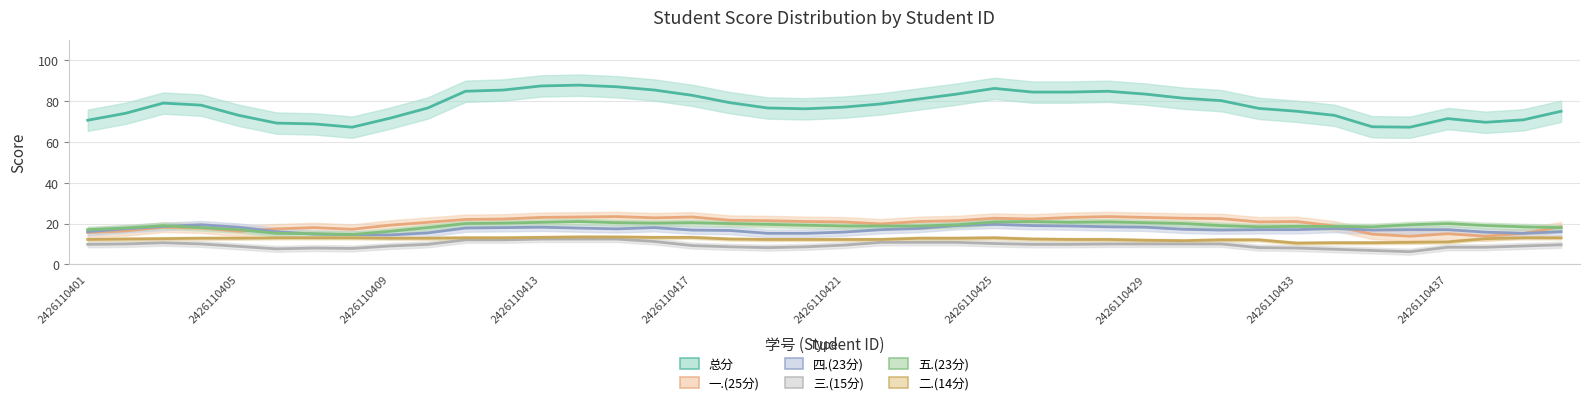

Where does the 四.(23分) series first go above 17?

2426110402